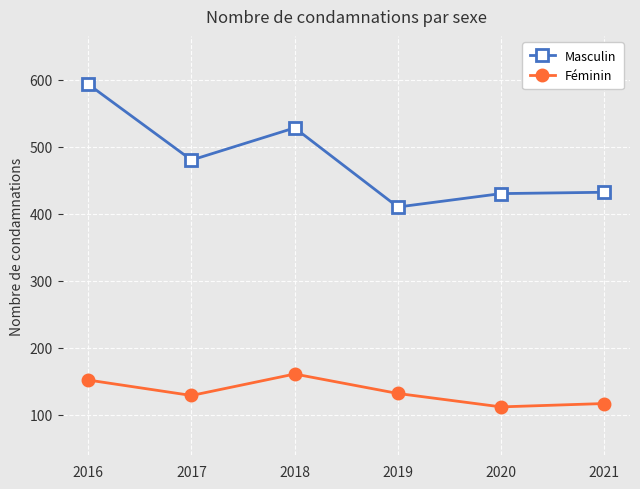

Which series has the largest total across all categories?

Masculin